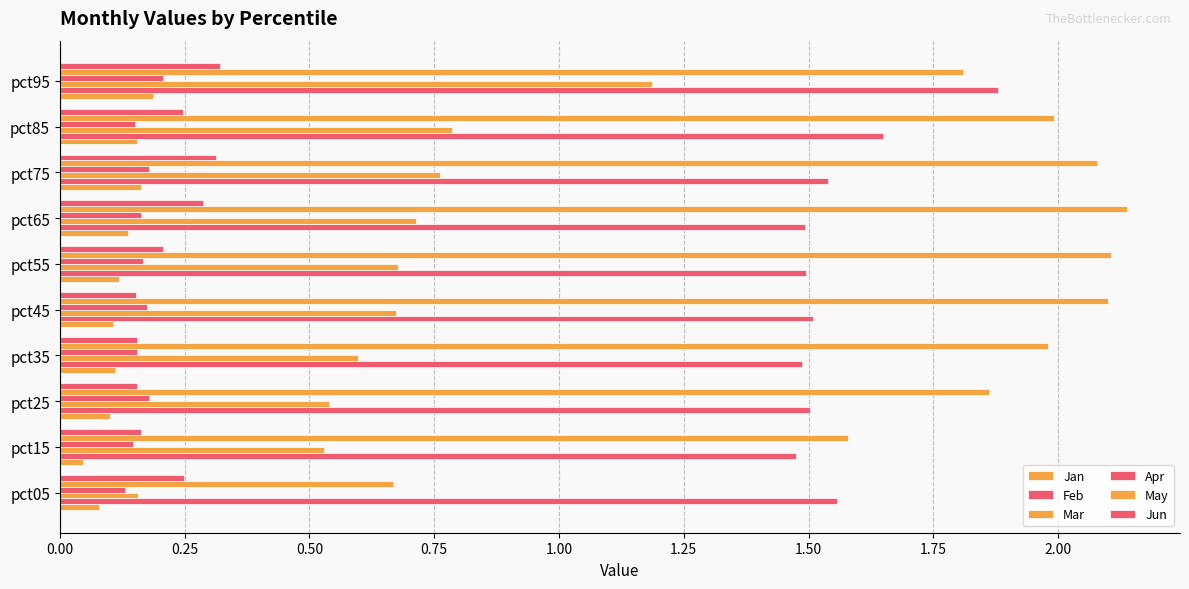

What is the difference between the maximum and minimum values in the Apr series?

0.1